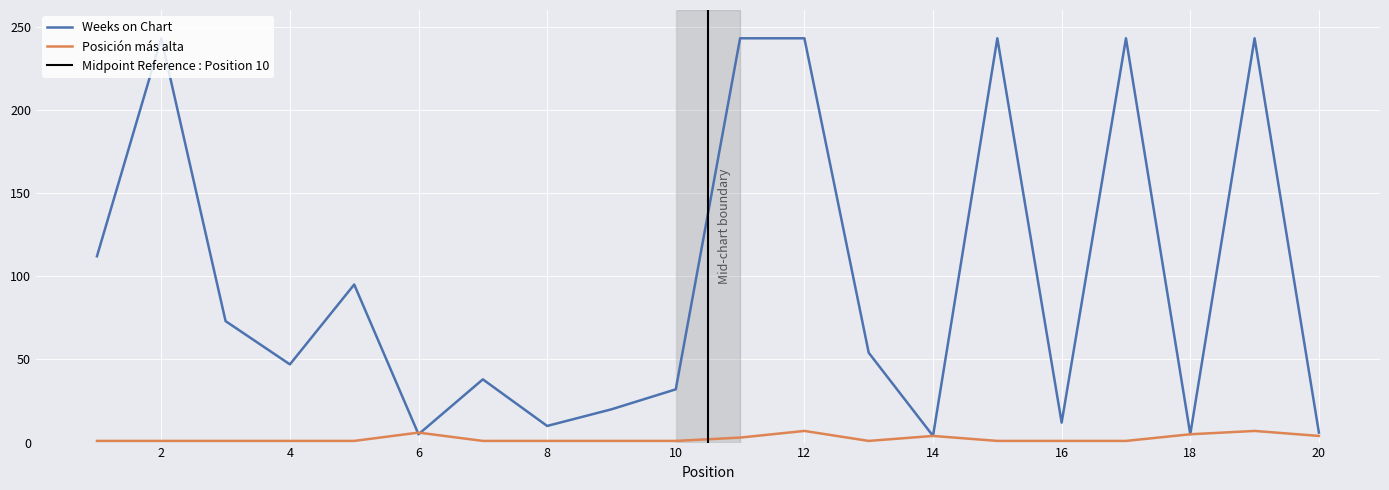

True or false: Posición más alta and Weeks on Chart intersect in this chart.

True